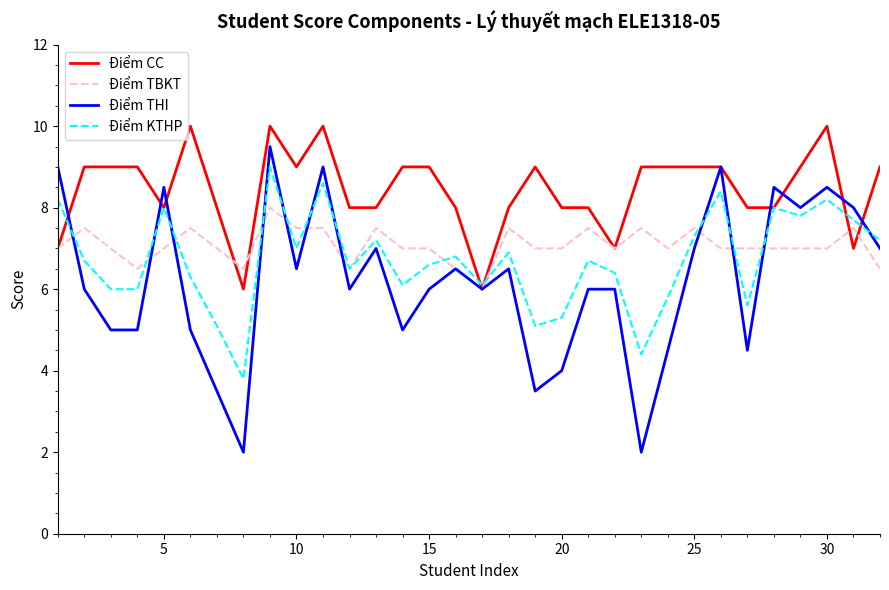

What is the average value of the Điểm TBKT series?

7.1